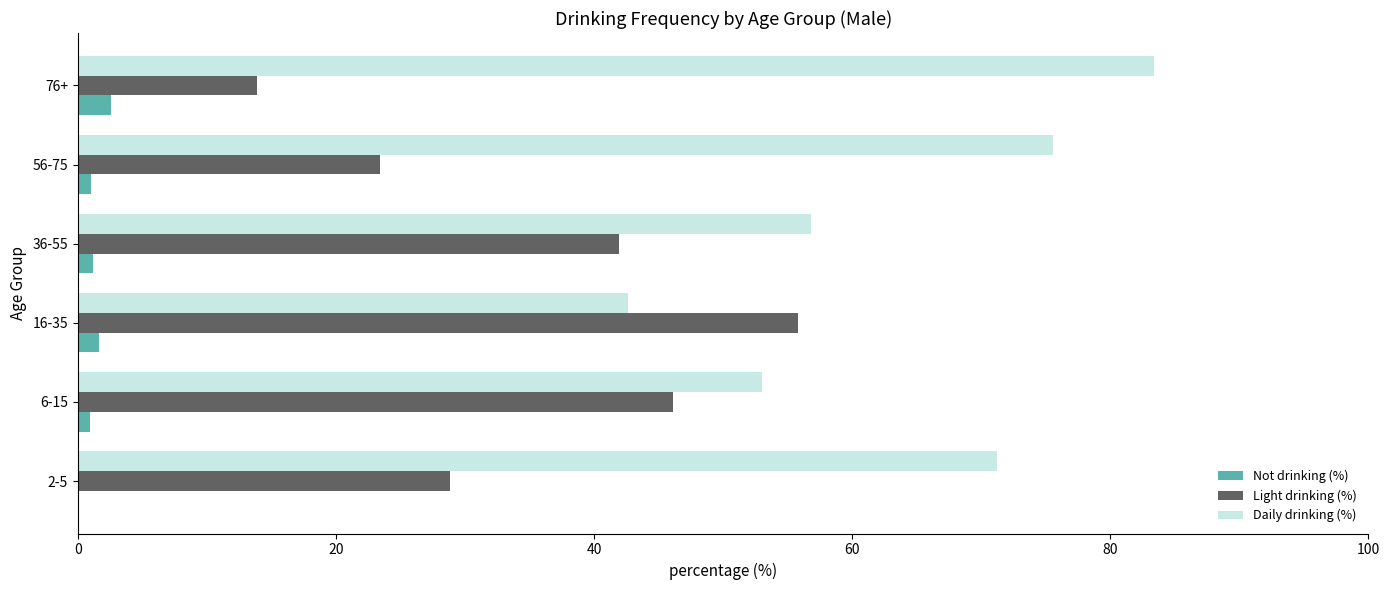

Is the value of Daily drinking (%) at 36-55 greater than the value of Light drinking (%) at 2-5?

Yes